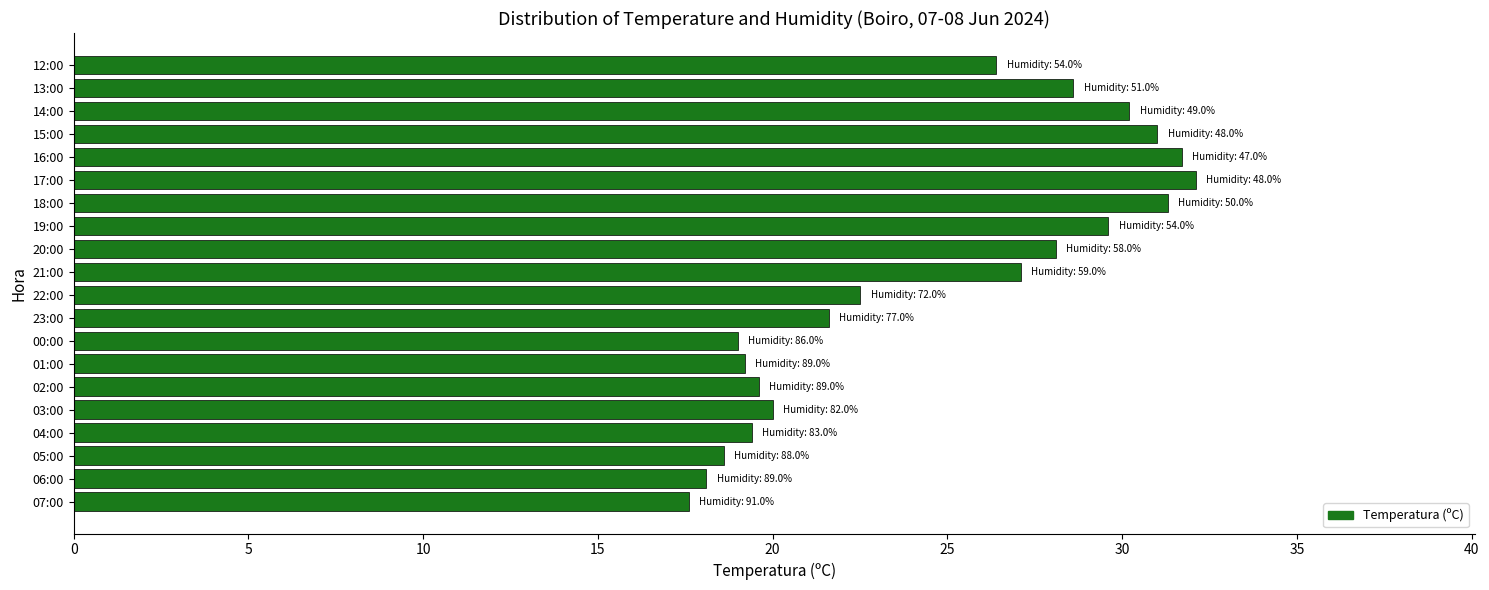

How many data points are less than 26?

10